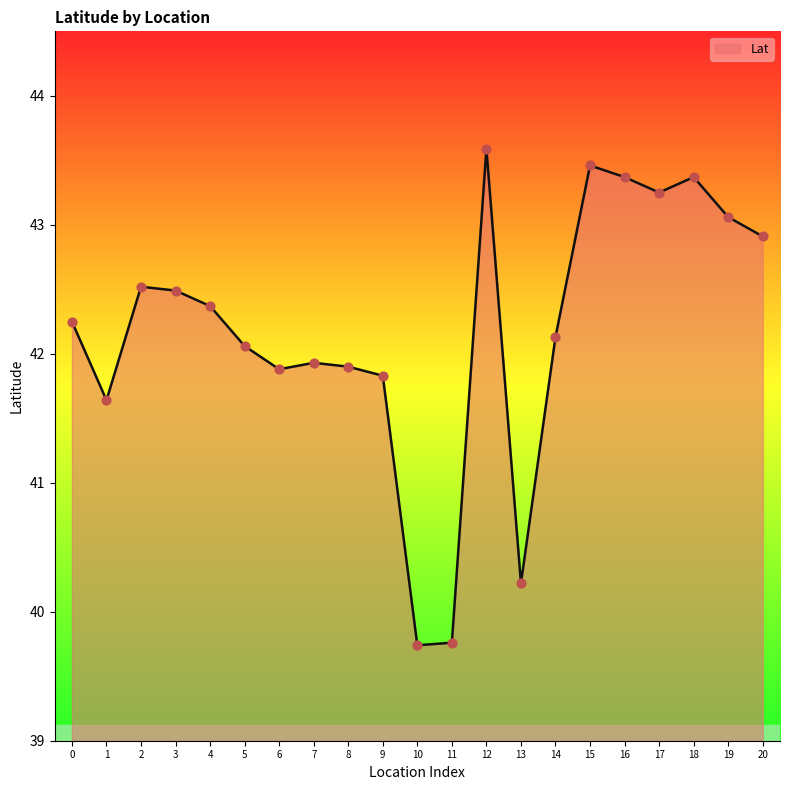

Approximately how many times larger is the value at 13 compared to 0?

1.0